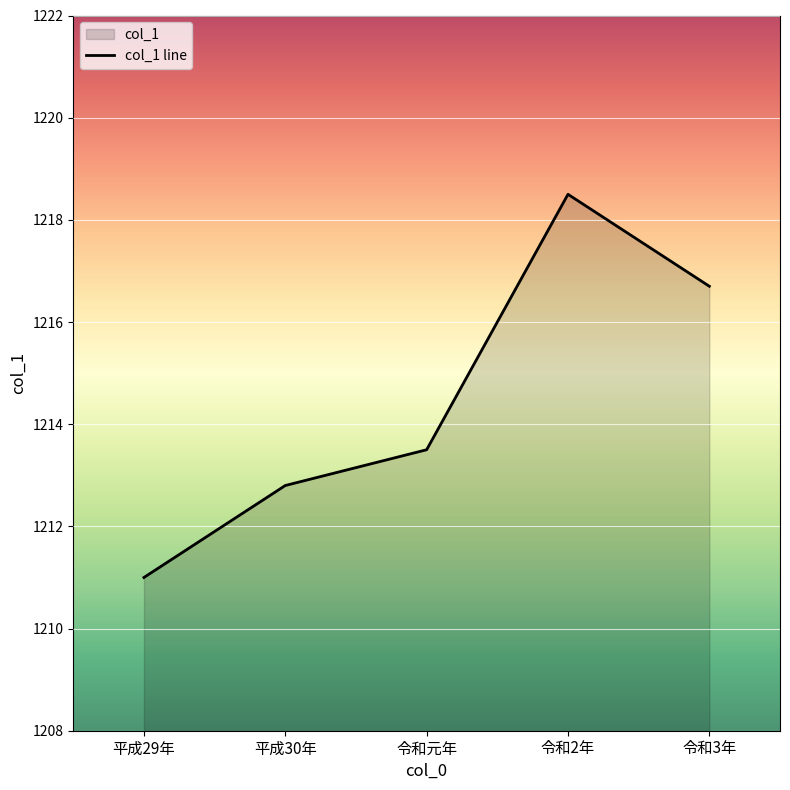

How many points are higher than both their immediate neighbors (excluding endpoints)?

1